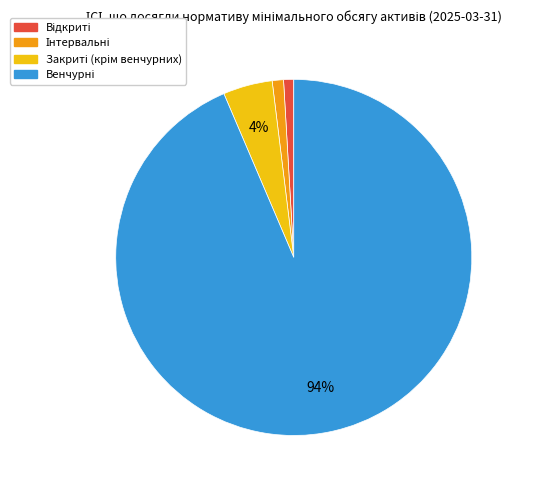

Is there a majority slice in this chart?

Yes